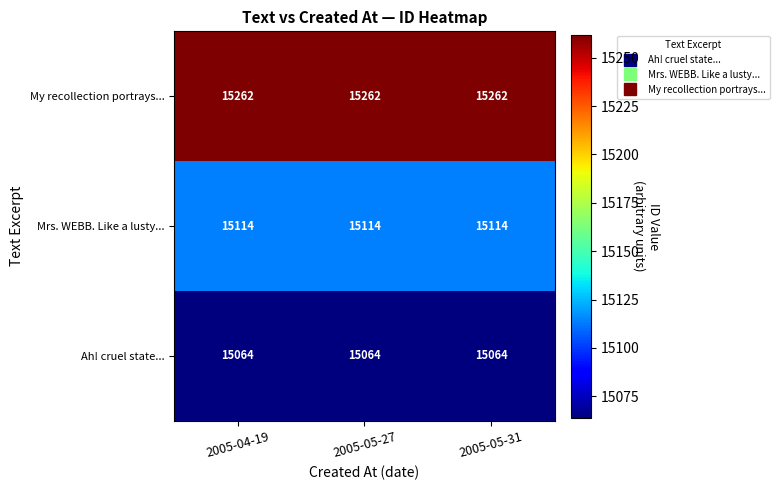

What is the spread (max minus min) of values at 2005-05-31?

198